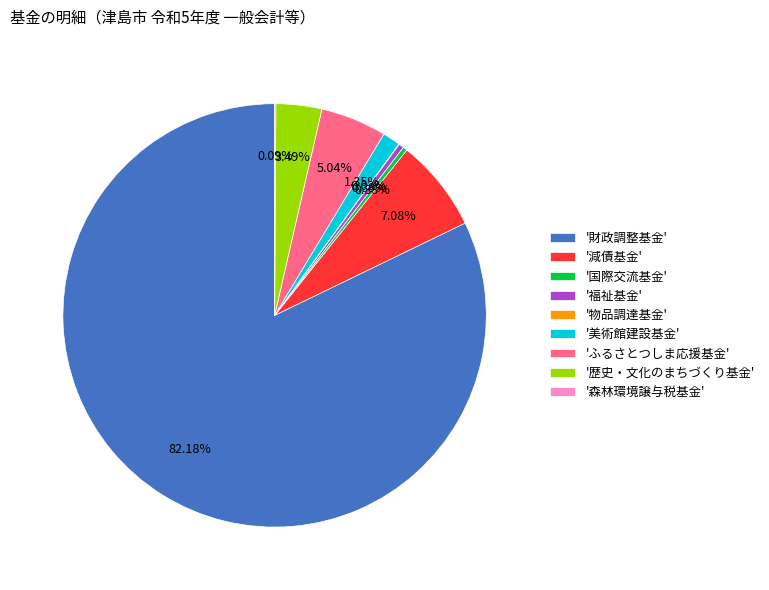

What is the majority slice?

'財政調整基金'